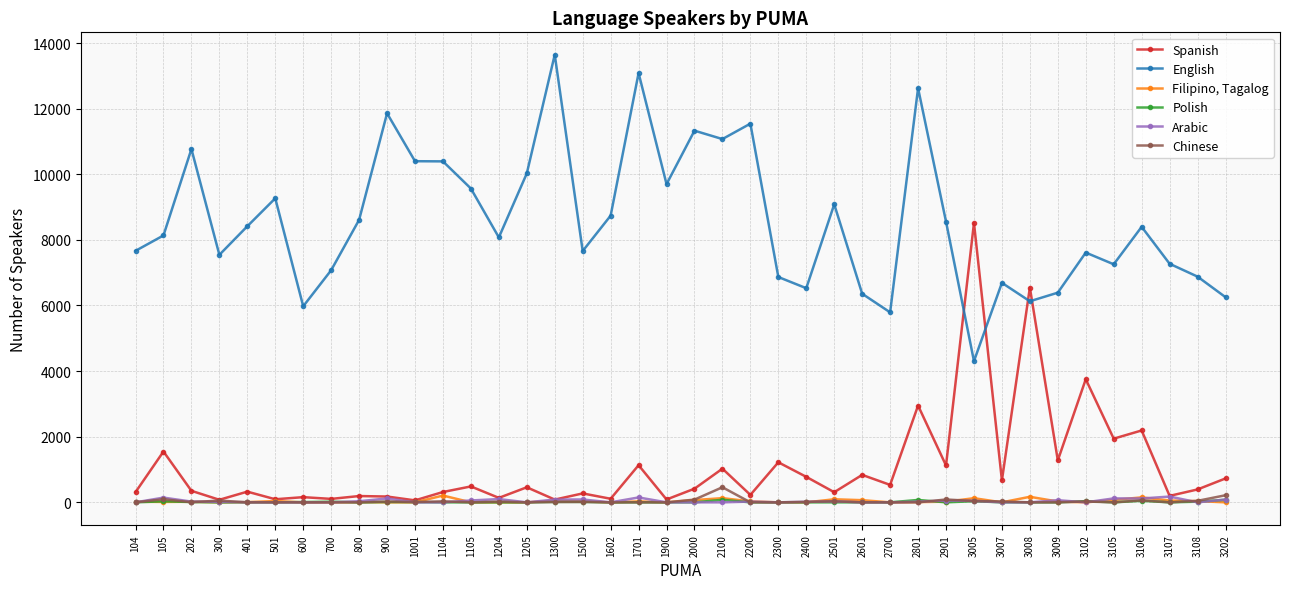

How many values in the English series are below 8398?

20